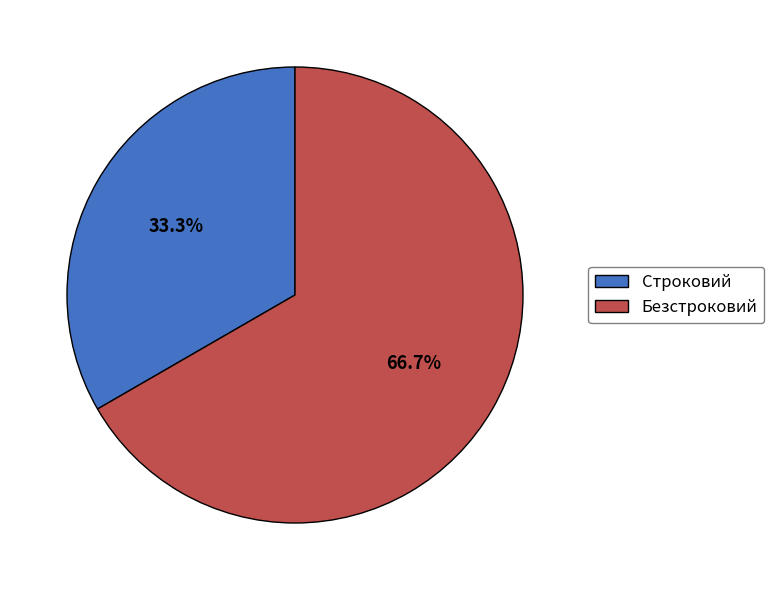

Is there a majority slice in this chart?

Yes